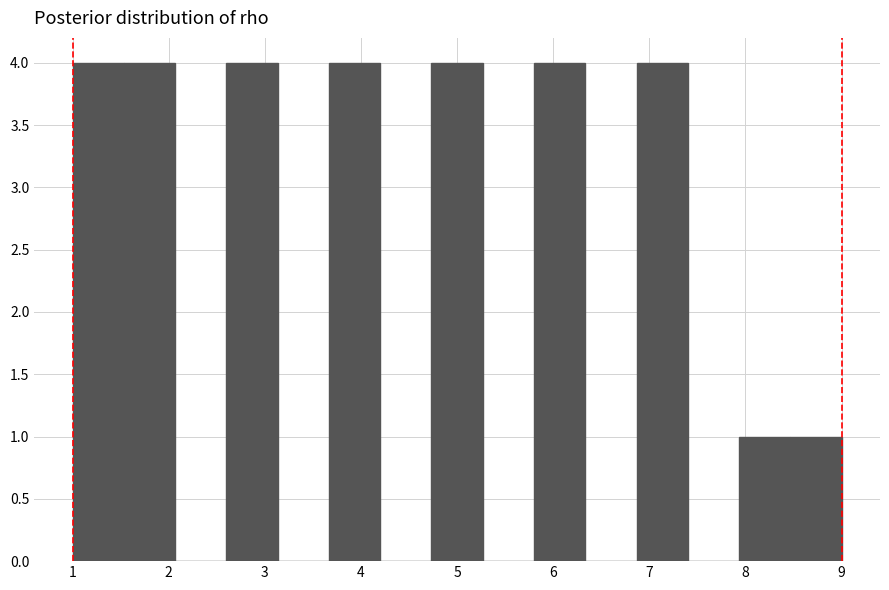

Reading left to right, transcribe this chart: for each bar, give the range it covers on the x-axis and its height. Neither the bar edges nor the heights are printed on the chart, so give them approximately, as read against the axes.

1.0 to 1.5: 4
1.5 to 2.1: 4
2.1 to 2.6: 0
2.6 to 3.1: 4
3.1 to 3.7: 0
3.7 to 4.2: 4
4.2 to 4.7: 0
4.7 to 5.3: 4
5.3 to 5.8: 0
5.8 to 6.3: 4
6.3 to 6.9: 0
6.9 to 7.4: 4
7.4 to 7.9: 0
7.9 to 8.5: 1
8.5 to 9.0: 1